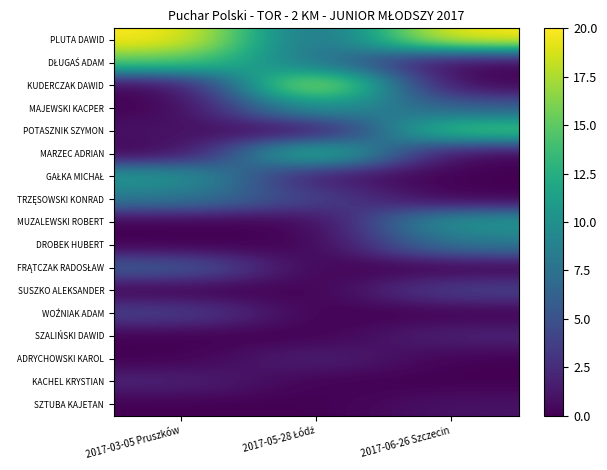

Which series has the largest total across all categories?

PLUTA DAWID